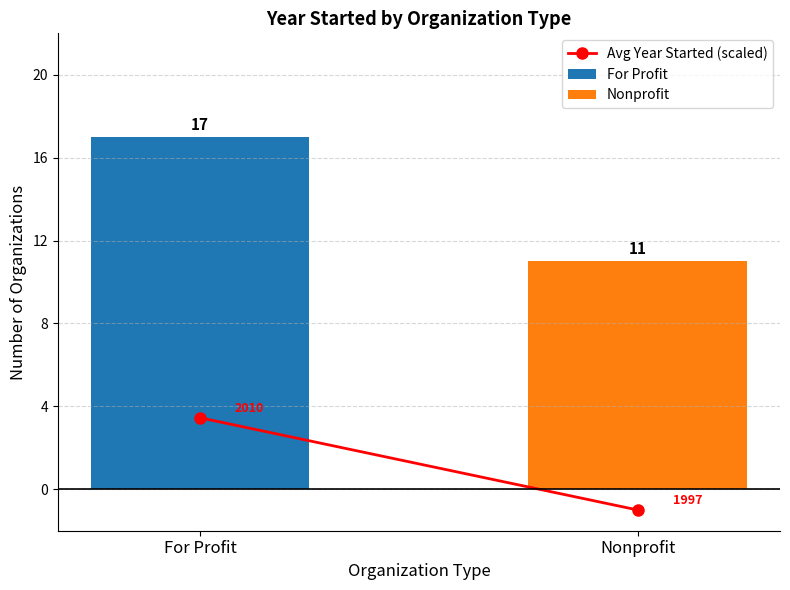

Which series has the widest spread of values?

For Profit